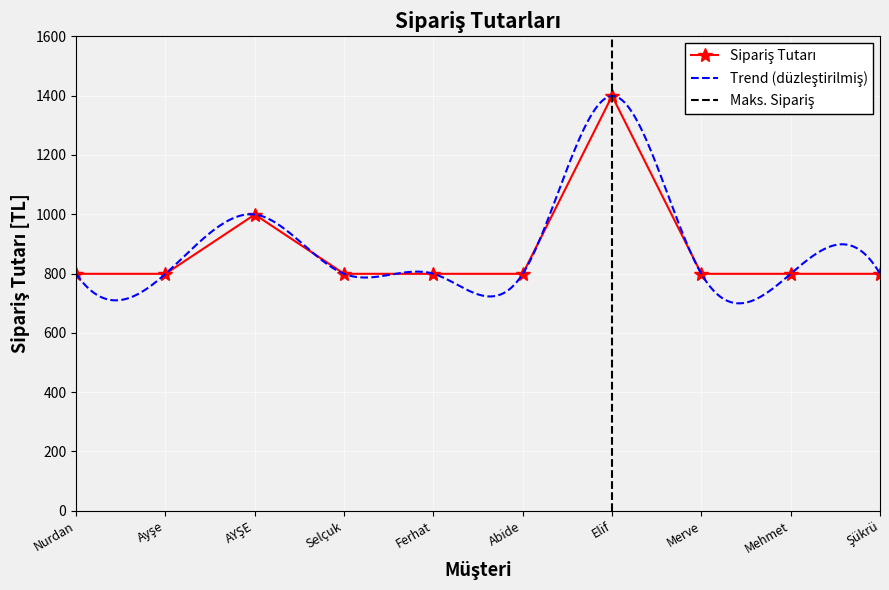

Count the number of categories in the chart.

10